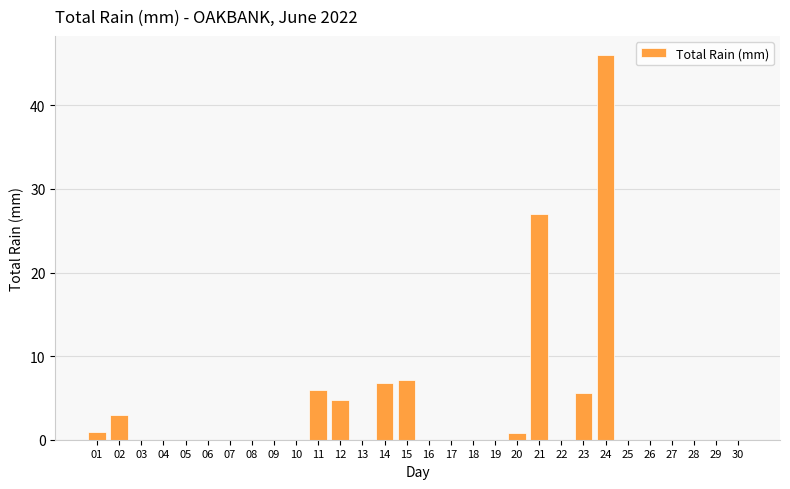

What is the average value?

3.6